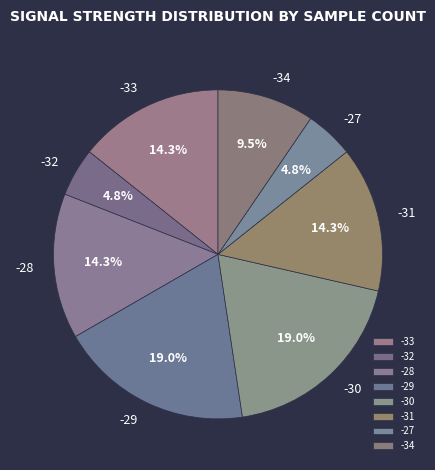

Does -34 represent more than half of the total?

No